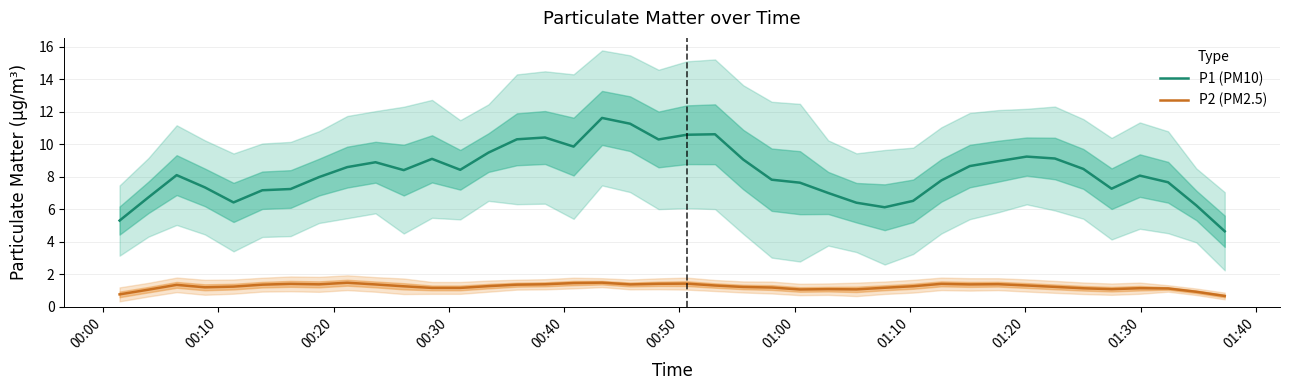

What is the minimum value for P1 (PM10)?

4.6